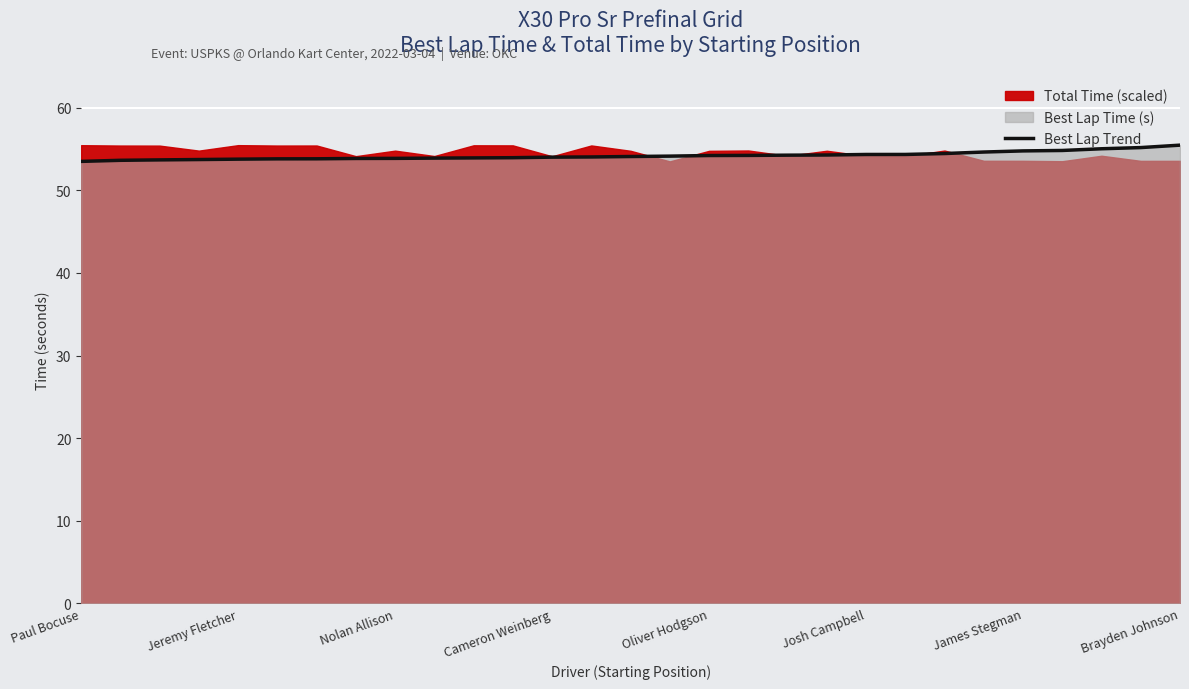

Reading left to right, transcribe all the data shown in this chart.

53.5	53.6	53.7	53.7	53.8	53.8	53.8	53.9	53.9	53.9	53.9	53.9	54.0	54.0	54.1	54.1	54.2	54.2	54.3	54.3	54.3	54.3	54.4	54.6	54.8	54.8	55.0	55.2	55.5